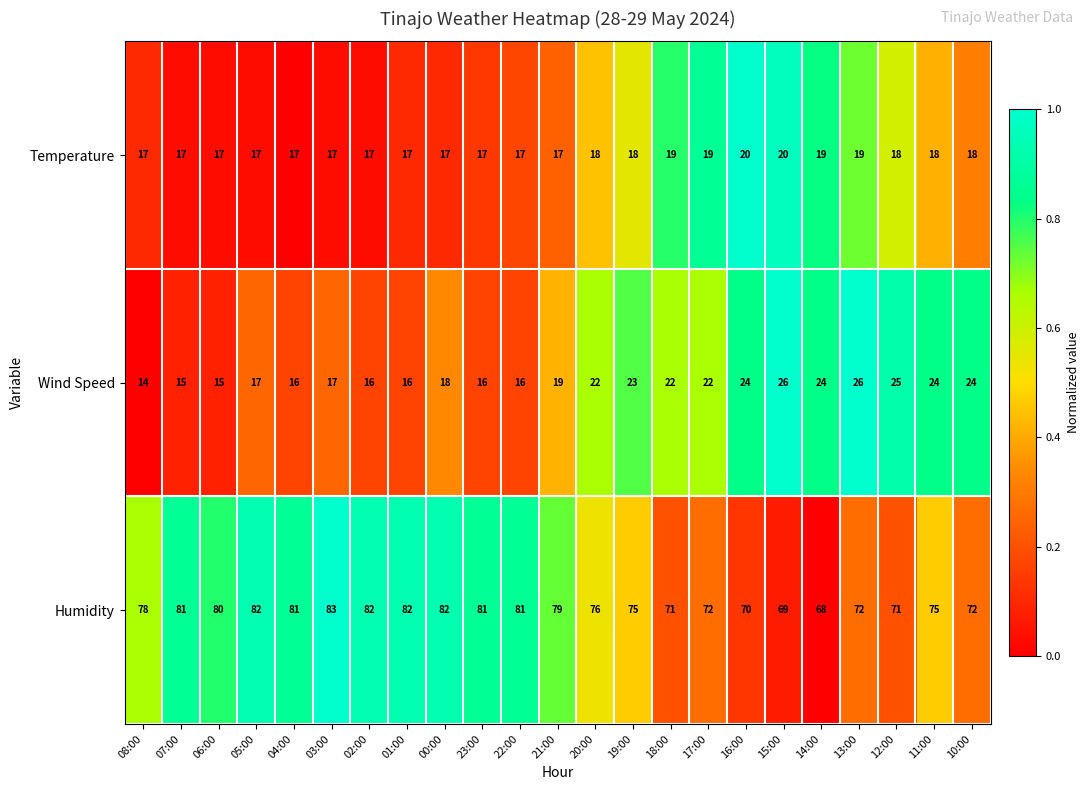

What is the maximum value shown in the chart?

83